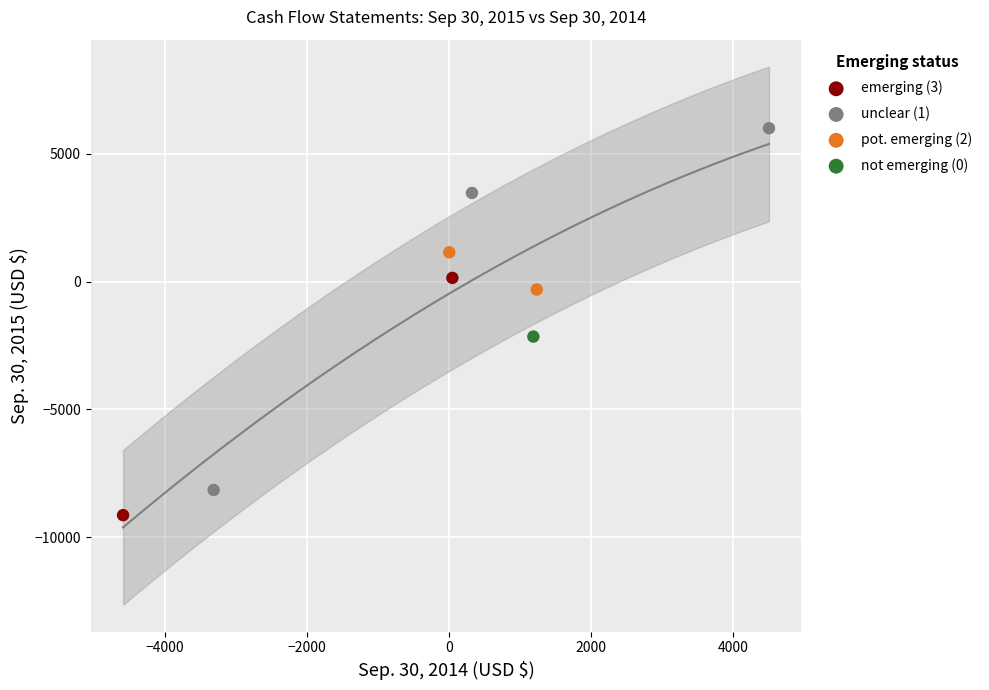

What Y value in the scatter plot is closest to -1566?

-2149